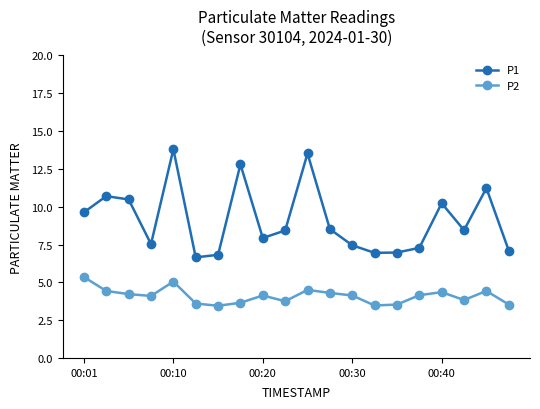

What are all the series names shown in the legend?

P1, P2